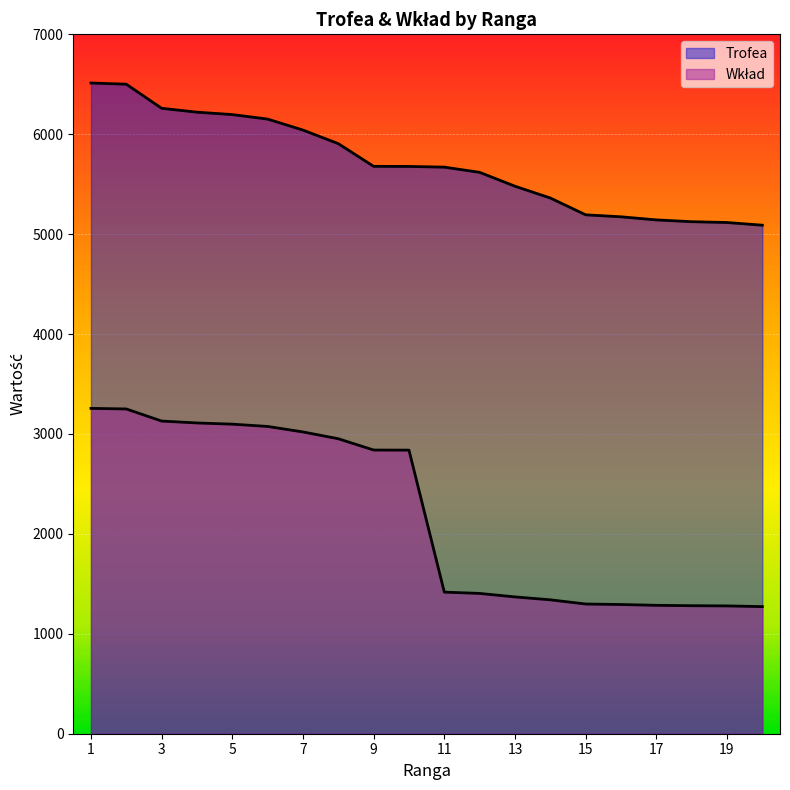

Which series has the largest total across all categories?

Trofea